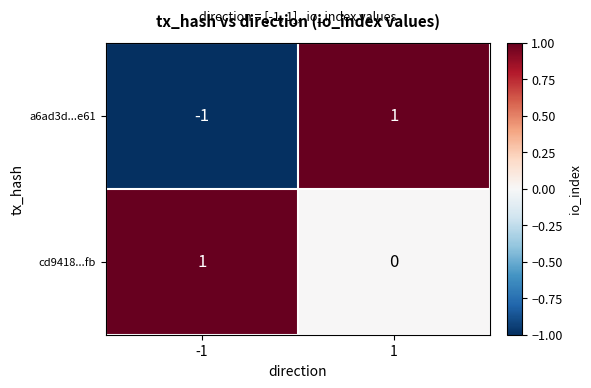

List the series in order of their overall mean, lowest first.

a6ad3d...e61, cd9418...fb